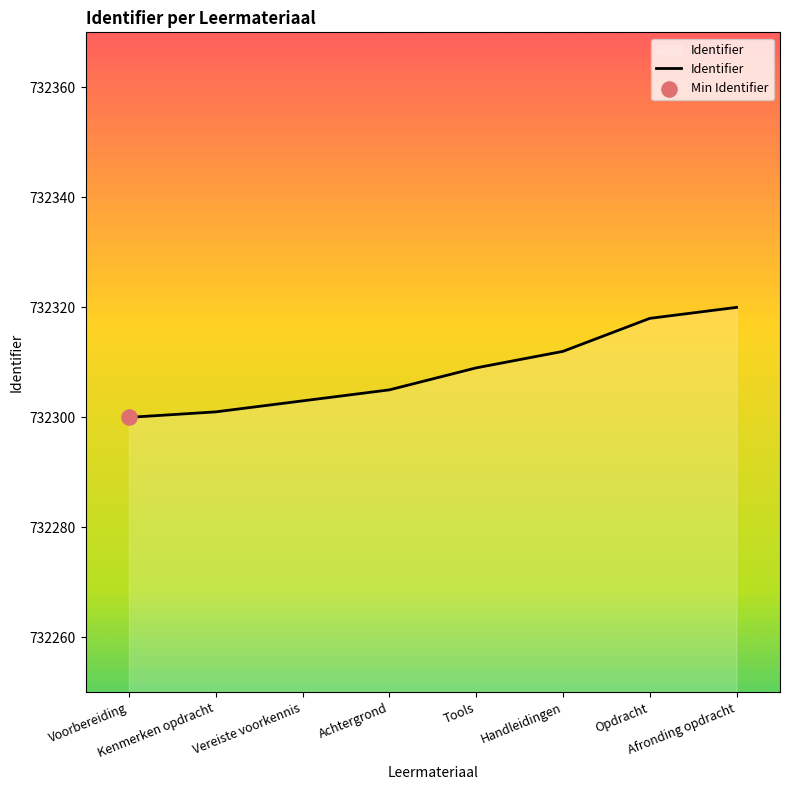

What is the change in value from Voorbereiding to Vereiste voorkennis?

+3